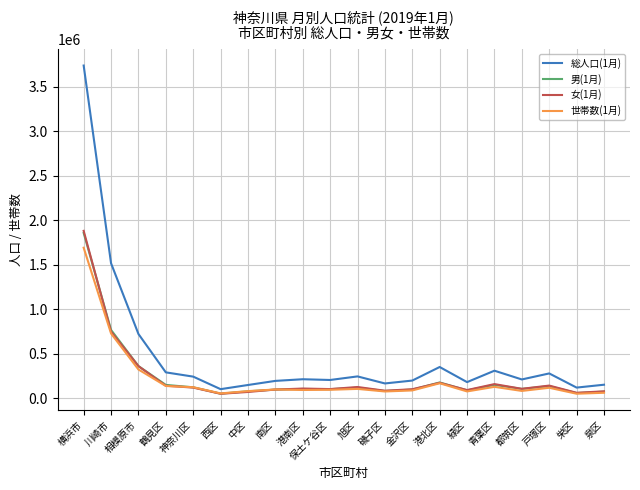

Which label corresponds to the largest value in the chart?

横浜市